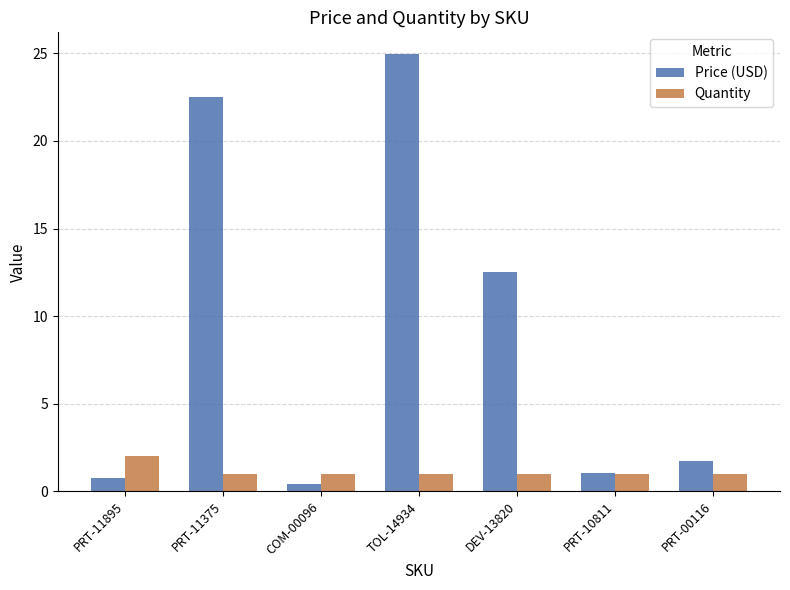

Count the number of data series in this chart.

2